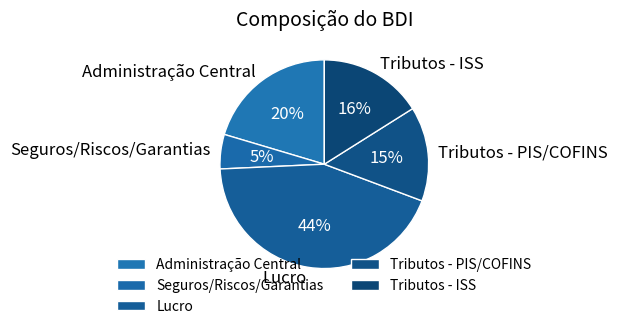

To the nearest percent, what is the difference between the Tributos - PIS/COFINS and Tributos - ISS slice percentages?

1%